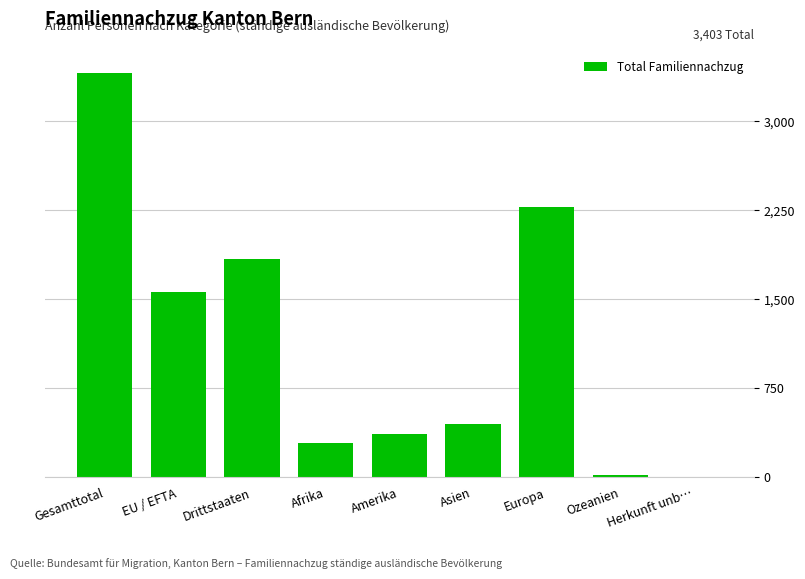

What is the maximum value shown in the chart?

3403